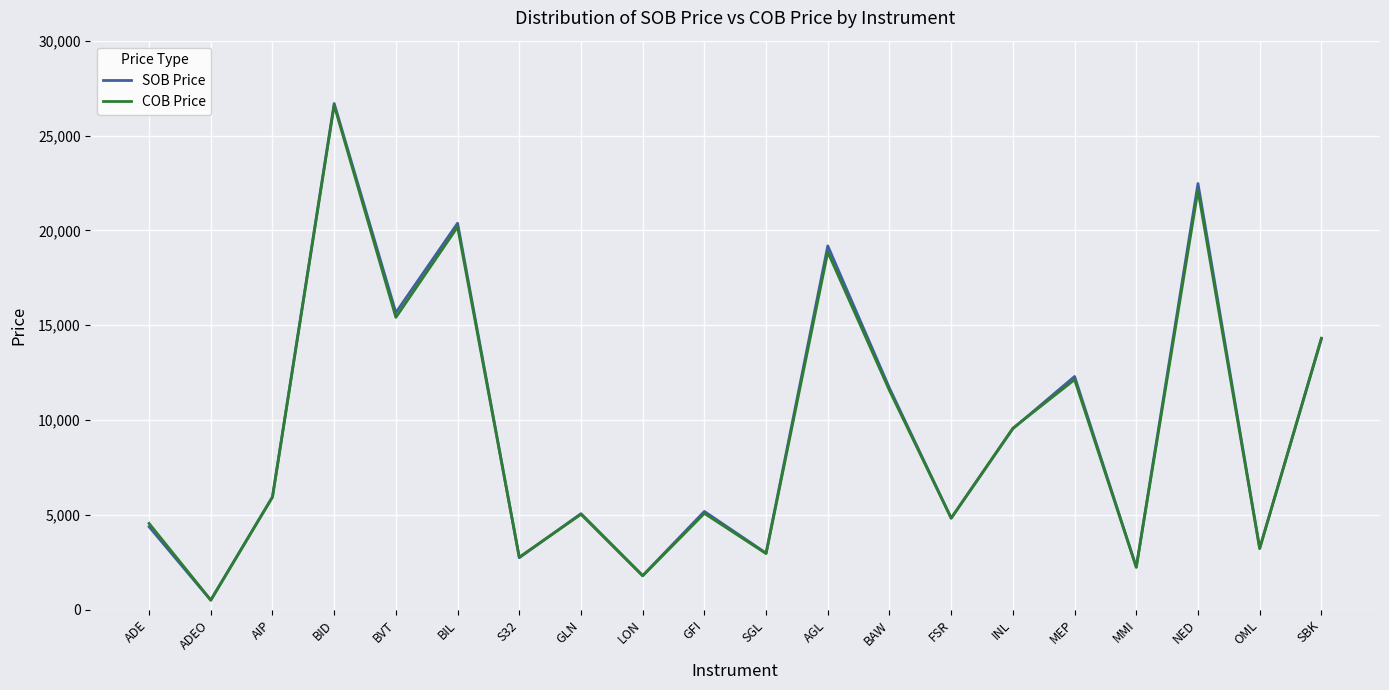

Which category has the highest value in the COB Price series?

BID